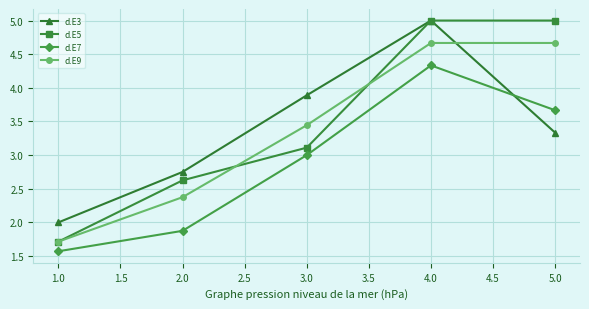

At 5.0, list the series in order from smallest to largest.

d.E3, d.E7, d.E9, d.E5